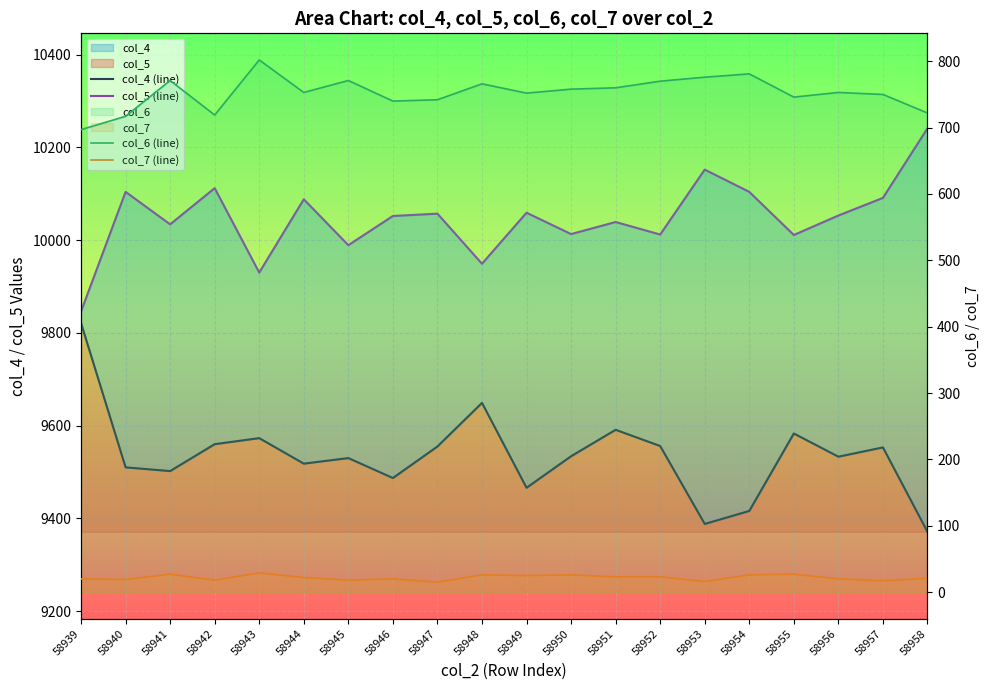

Which series changed the most between 58950 and 58951?

col_4 (line)